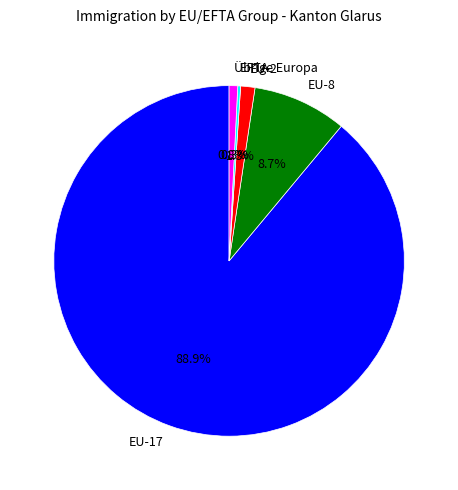

The Übrige Europa slice represents 11% of the pie. True or false?

False